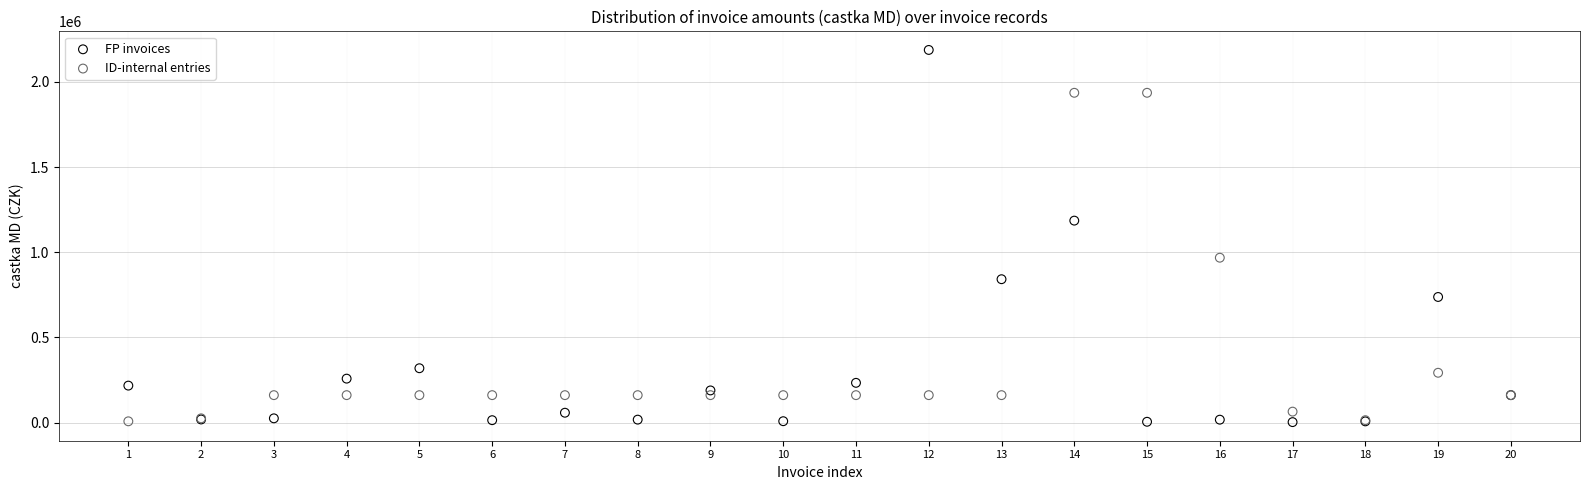

Across all series, what Y value is closest to 1095250?

1185648.8